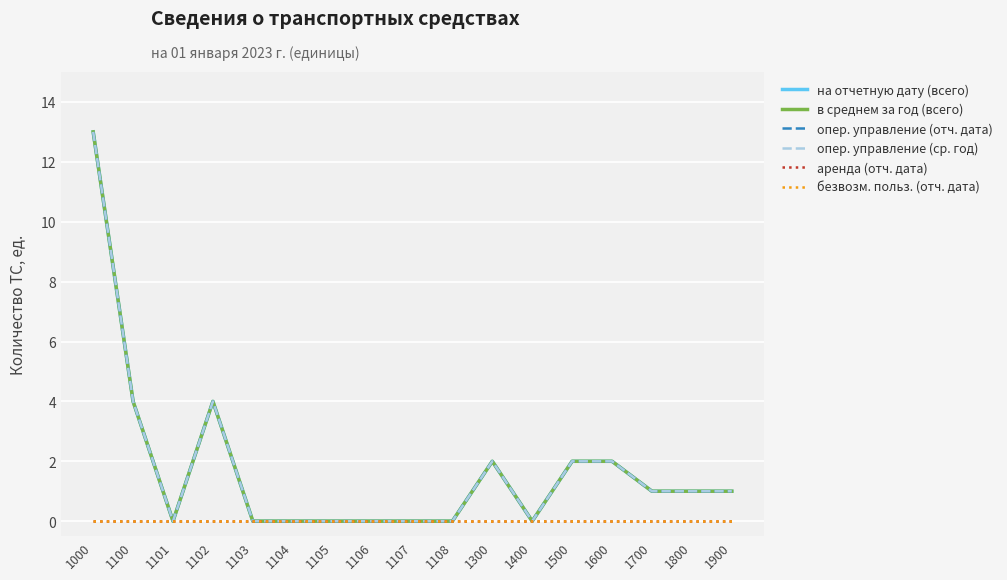

The опер. управление (отч. дата) series shows 0 at 1108. True or false?

True